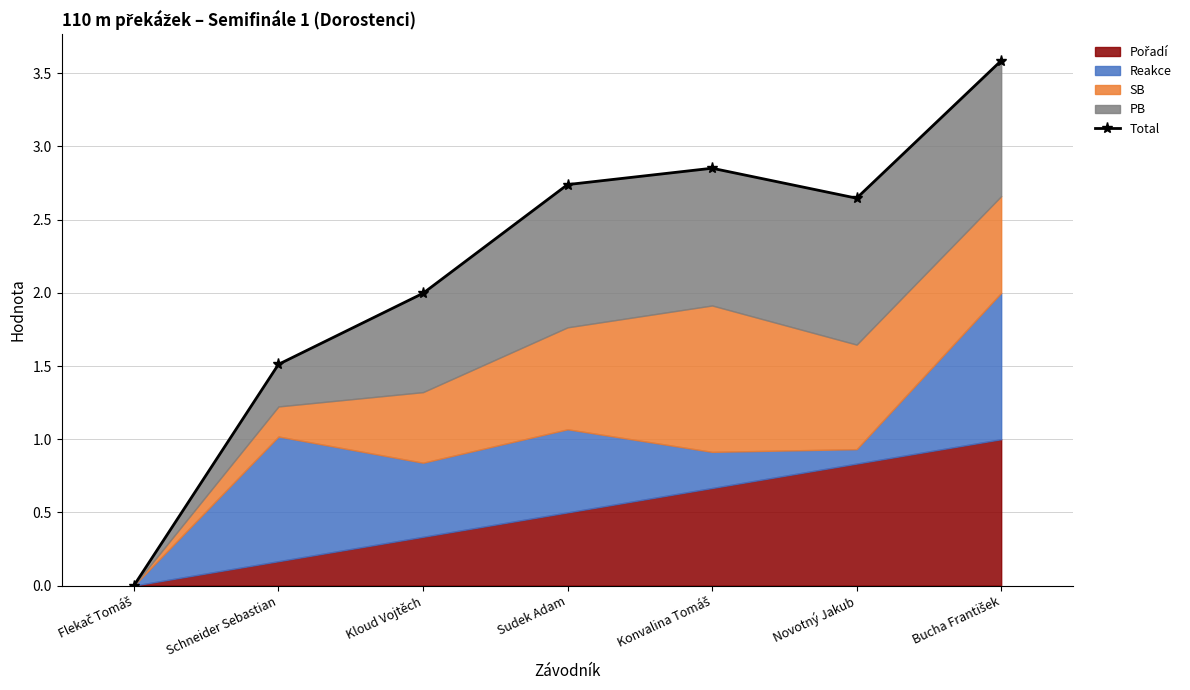

At which label does the data first exceed 2?

Sudek Adam